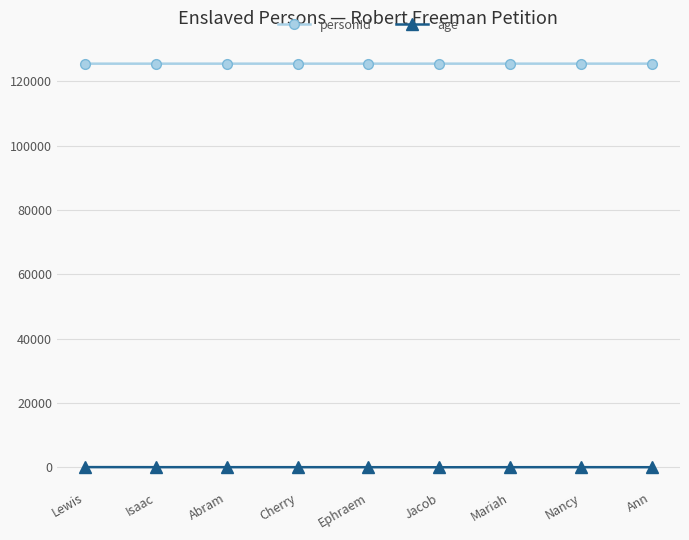

Where is the first local minimum for age?

Jacob